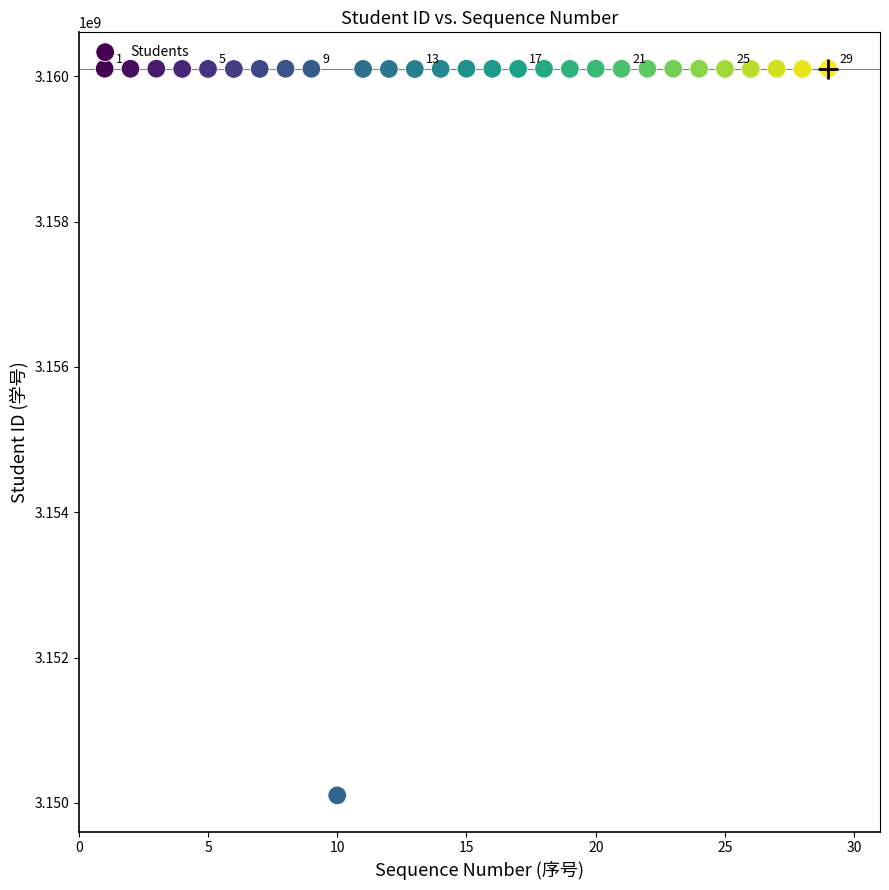

What is the range of X values (max minus min)?

28